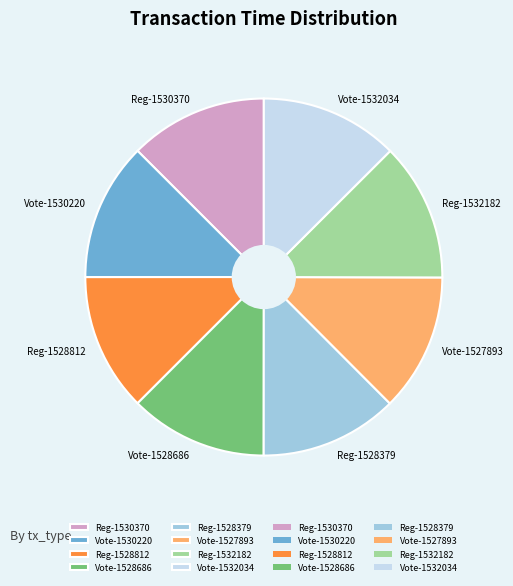

Is there a majority slice in this chart?

No